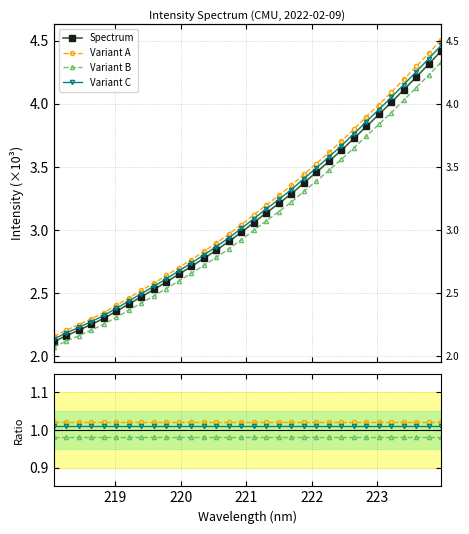

What is the average value of the Spectrum series?

3.1